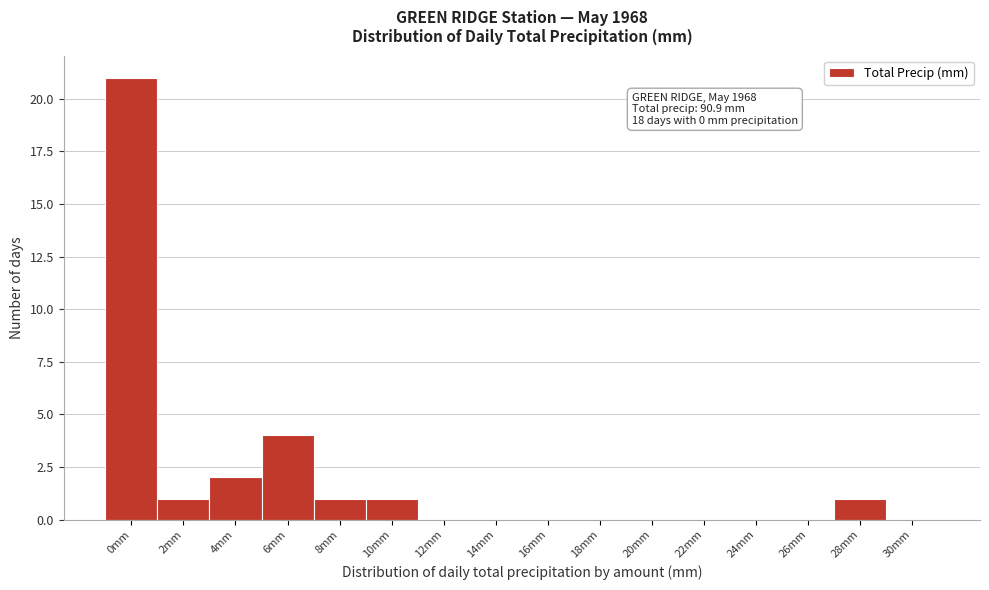

Reading left to right, list all the values displayed in this chart.

0mm=21	2mm=1	4mm=2	6mm=4	8mm=1	10mm=1	12mm=0	14mm=0	16mm=0	18mm=0	20mm=0	22mm=0	24mm=0	26mm=0	28mm=1	30mm=0